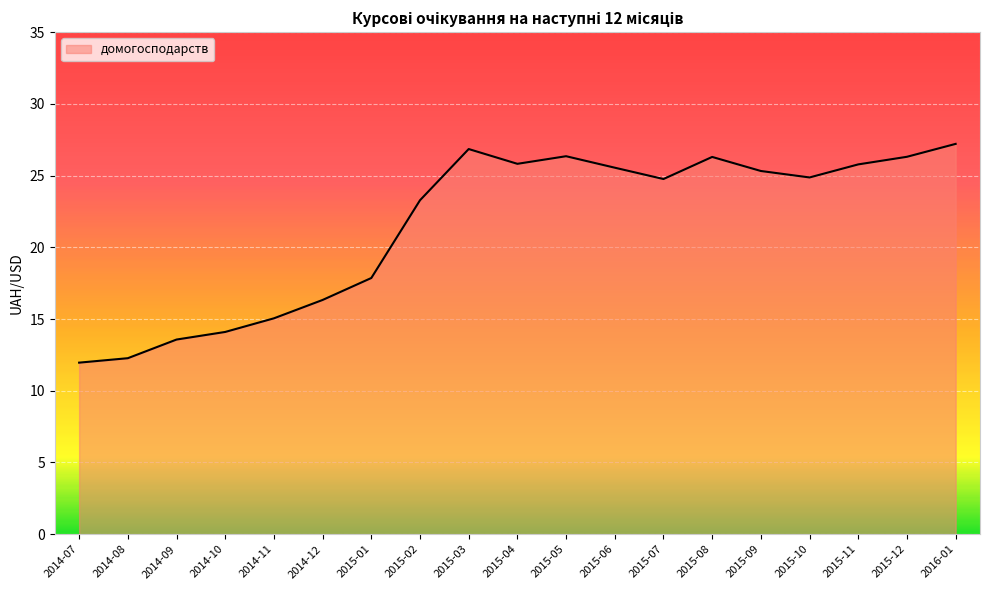

What position from the left is 2015-06?

12